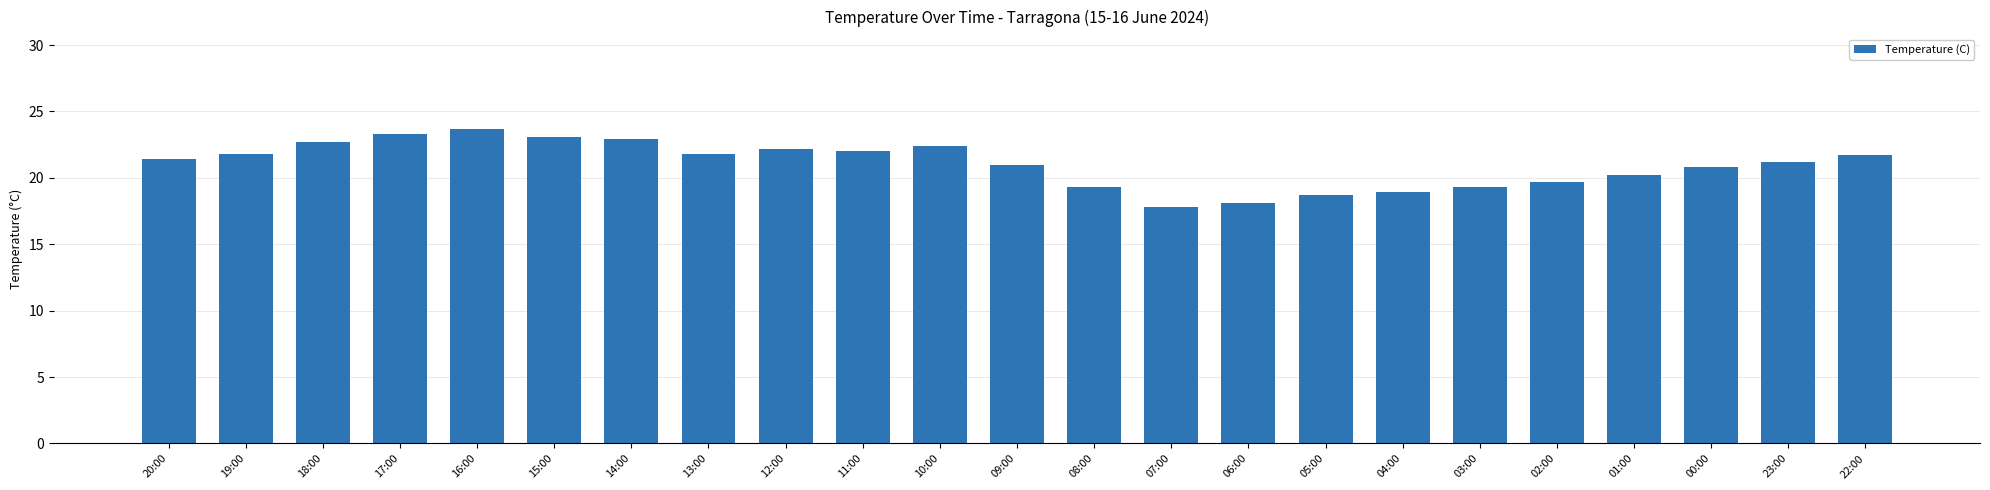

What is the maximum value shown in the chart?

23.7